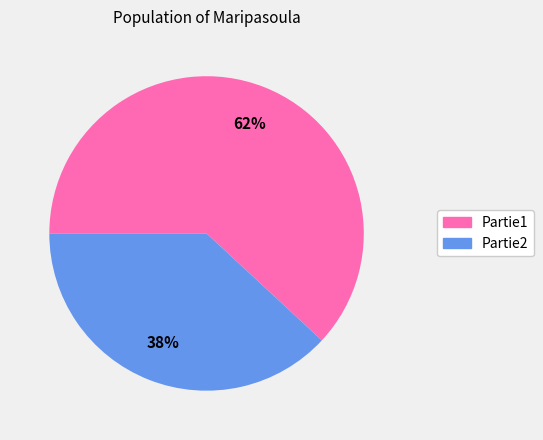

To the nearest percent, what percentage of the pie is Partie1?

62%